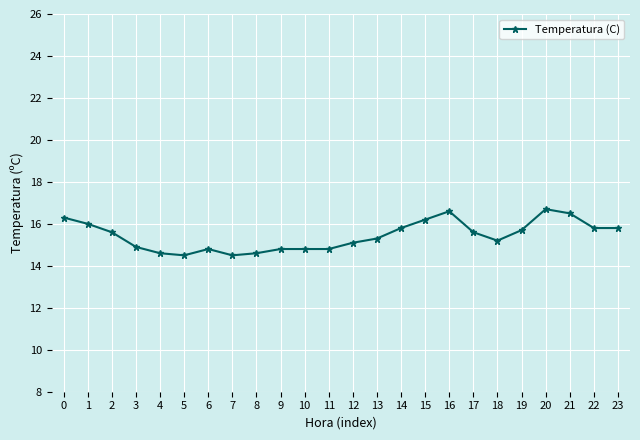

What is the sum of all values?

370.5